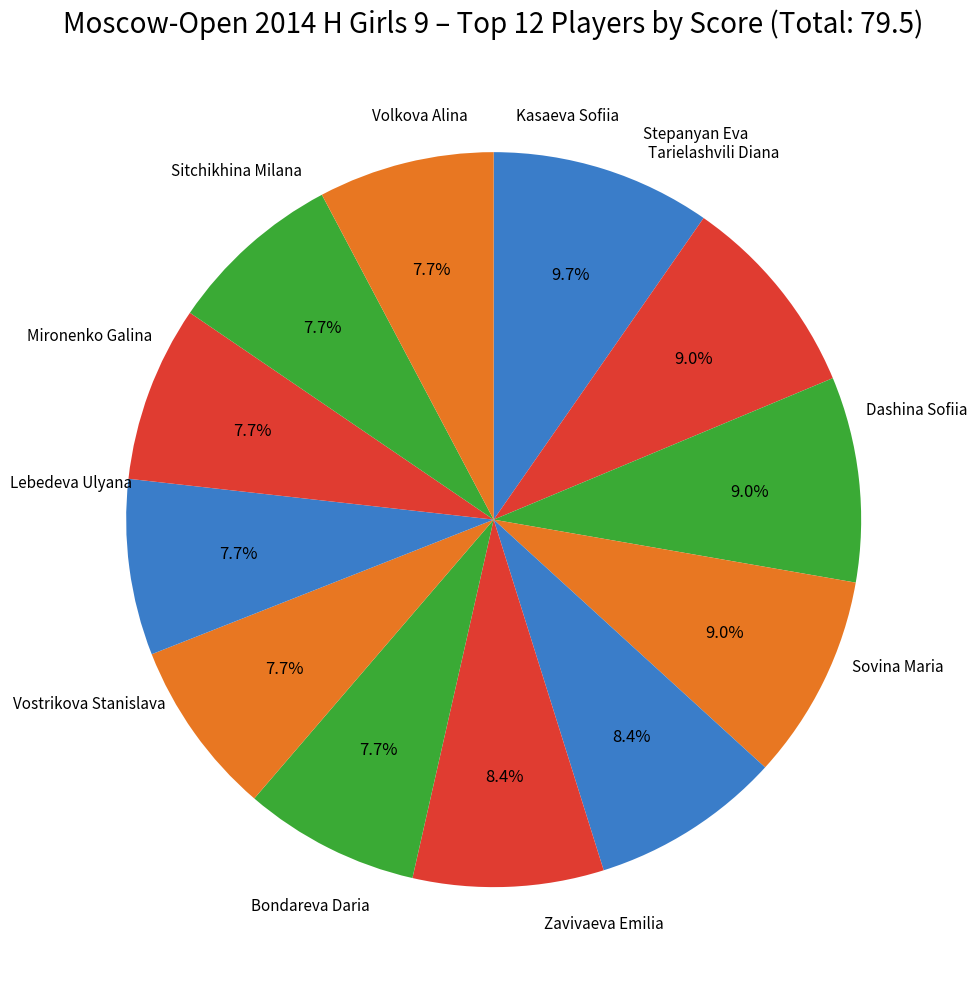

How many slices are in this pie chart?

12